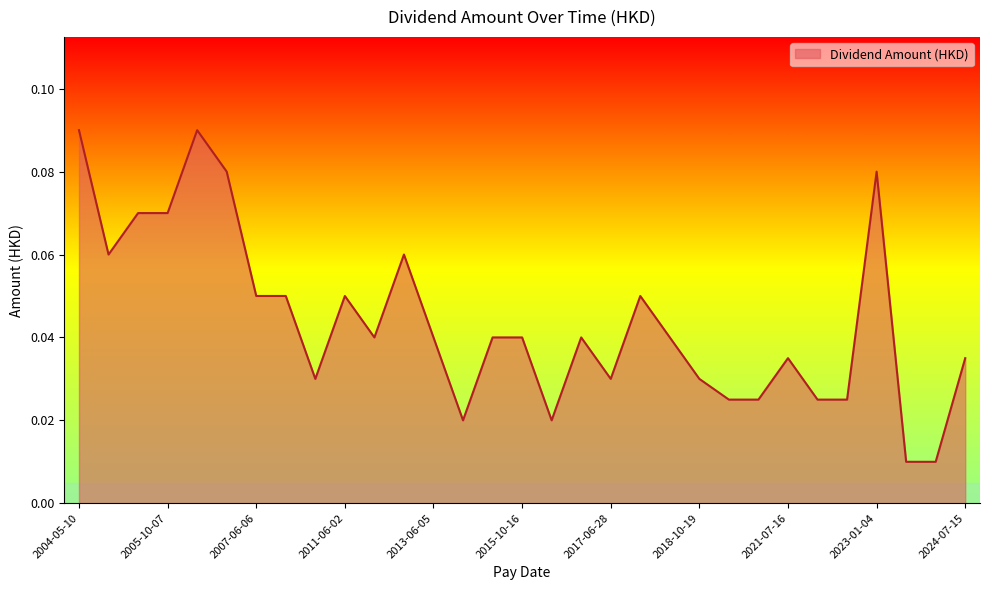

Does the chart display data point markers on the line(s)?

No